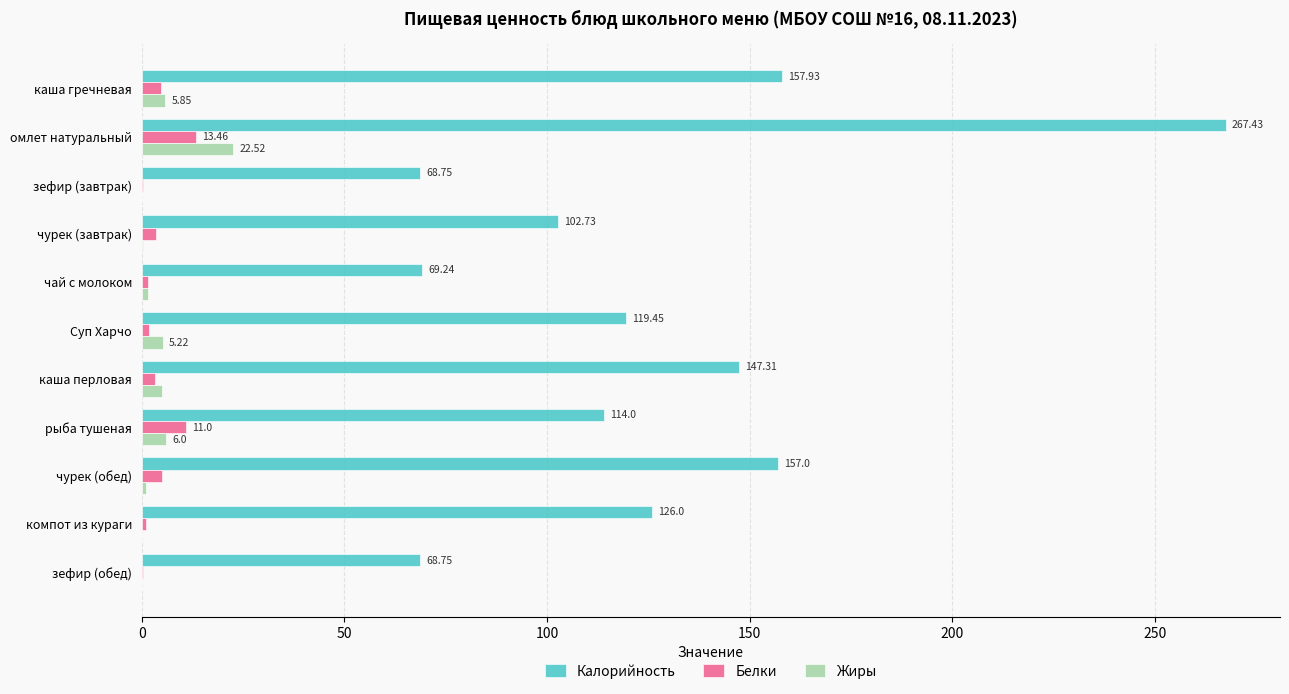

Which series has the largest total across all categories?

Калорийность